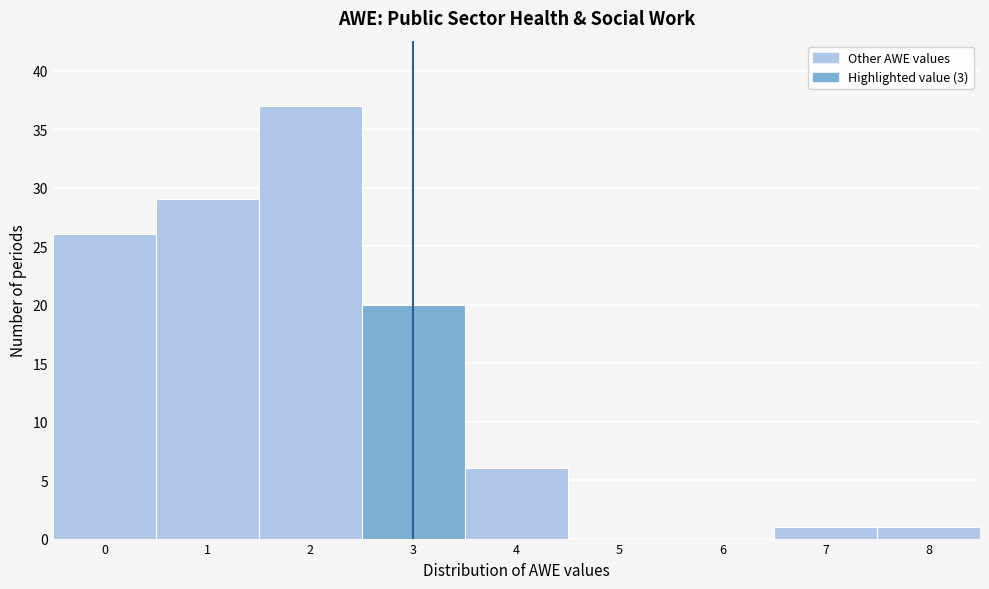

What is the height of the bar covering -0.5 to 0.5 on the x-axis? The values are not printed on the chart, so give them approximately, as read against the axis.

26